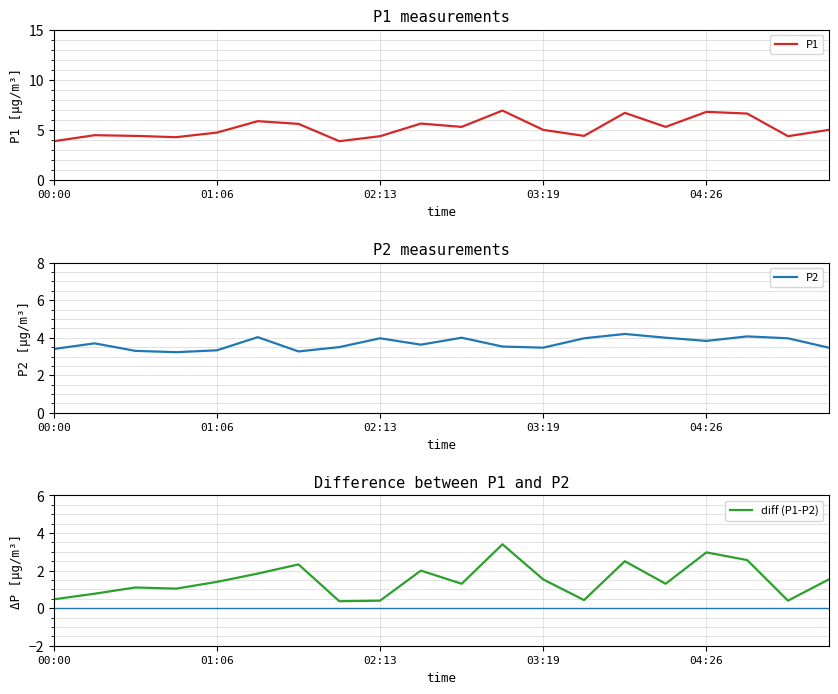

Reading left to right, what are all the values shown in this chart?

P1: 3.9	4.5	4.4	4.3	4.7	5.9	5.6	3.9	4.4	5.6	5.3	6.9	5.0	4.4	6.7	5.3	6.8	6.6	4.4	5.0
P2: 3.4	3.7	3.3	3.2	3.3	4.0	3.3	3.5	4.0	3.6	4.0	3.5	3.5	4.0	4.2	4.0	3.8	4.1	4.0	3.5
diff (P1-P2): 0.5	0.8	1.1	1.0	1.4	1.8	2.3	0.4	0.4	2.0	1.3	3.4	1.5	0.4	2.5	1.3	3.0	2.6	0.4	1.5